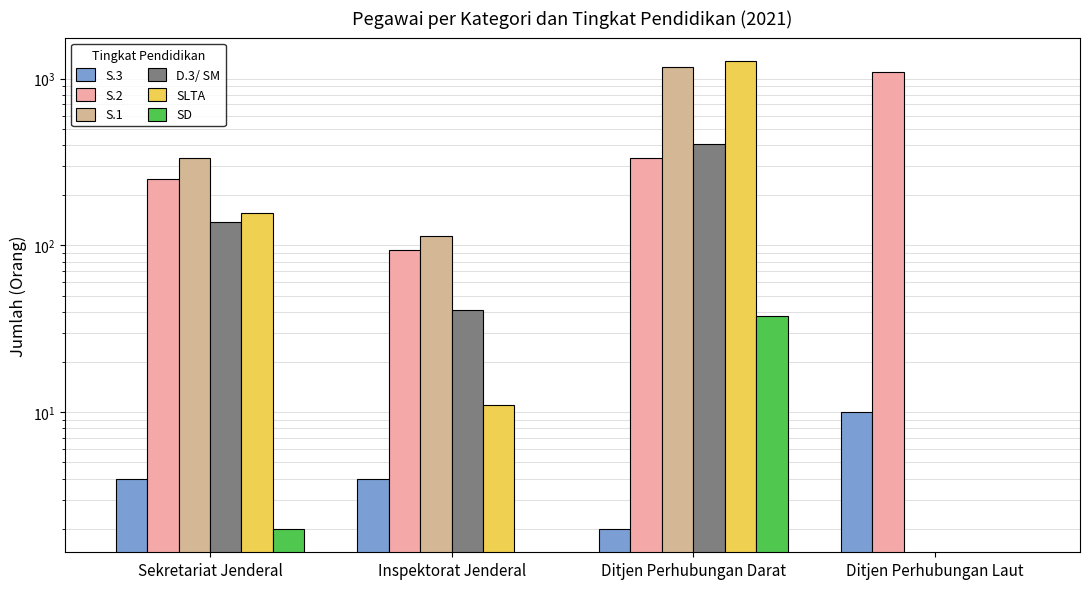

Which series has the largest range (max minus min)?

SLTA